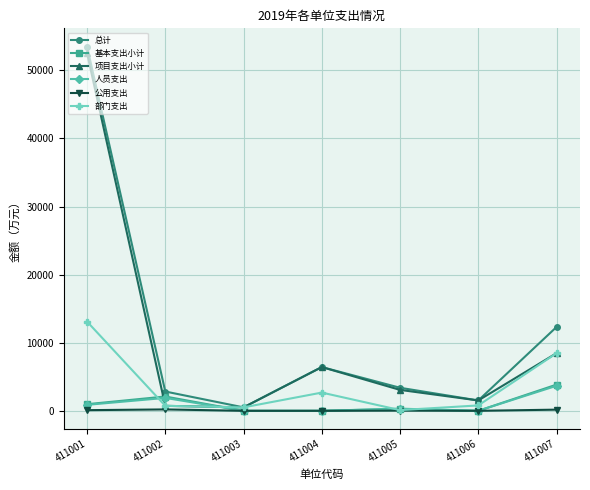

Where does the 基本支出小计 series first go above 313?

411001